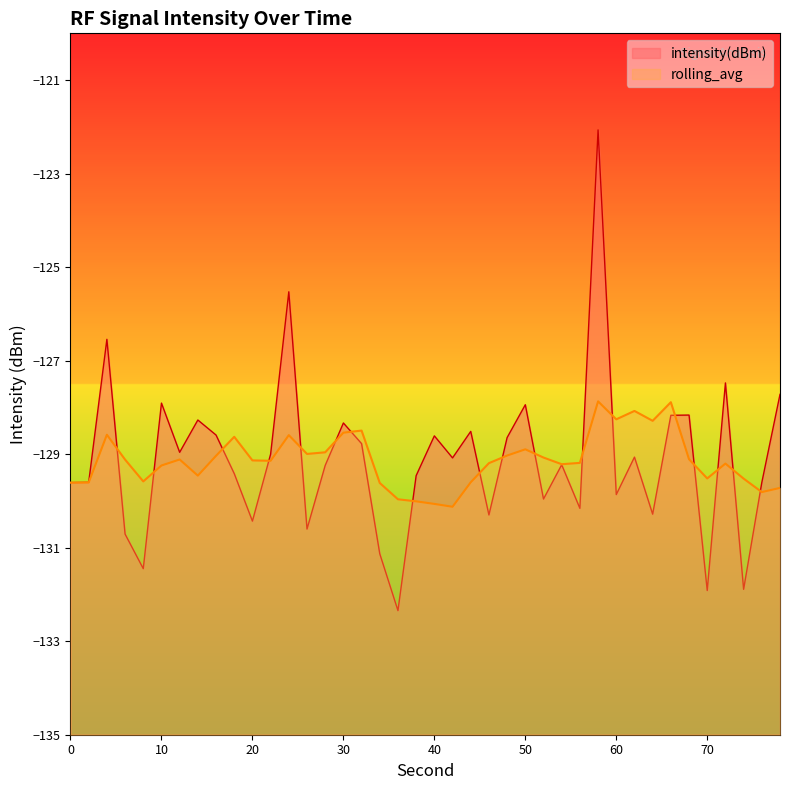

Which series has the largest total across all categories?

intensity(dBm)